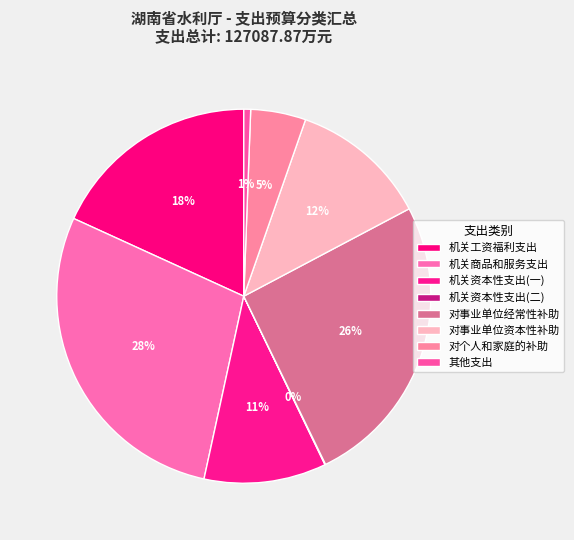

Is it true that 对事业单位资本性补助 is 12% of the pie?

True